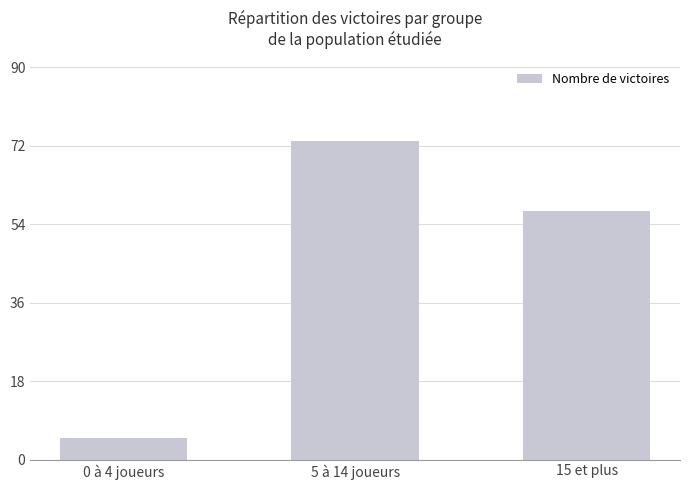

How many series are shown in this chart?

1